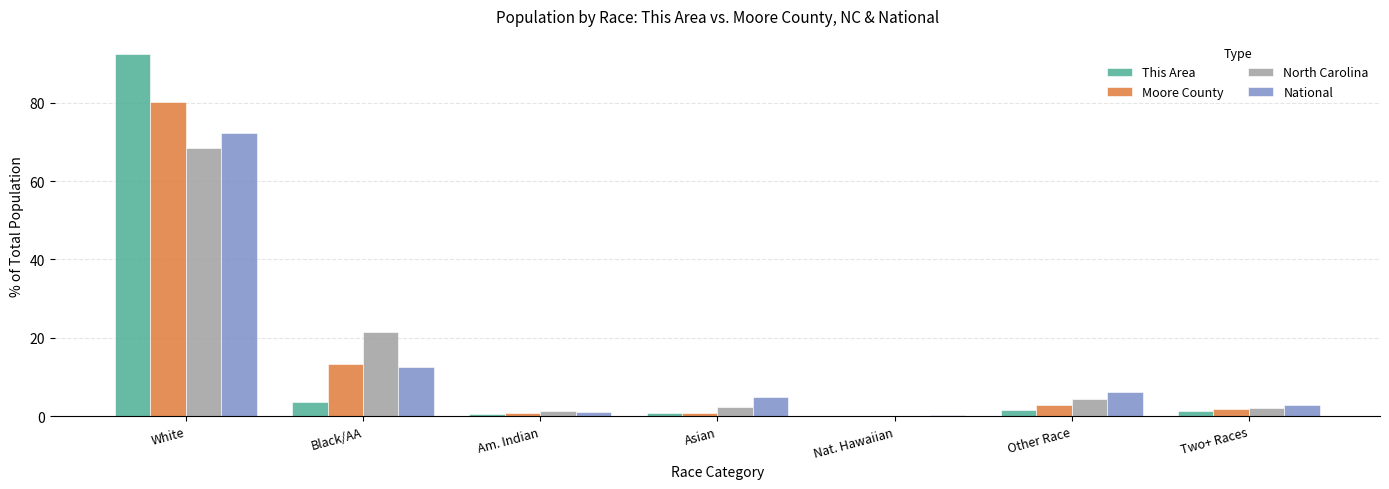

What is the approximate value of Moore County at White?

80.4